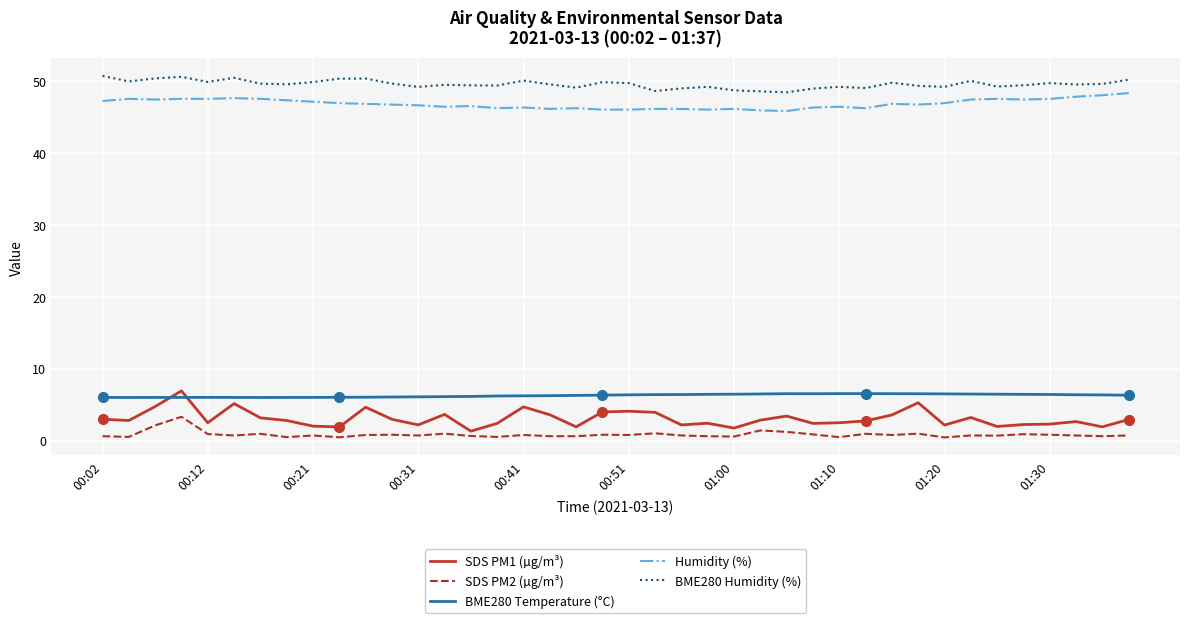

What are all the series names shown in the legend?

SDS PM1 (µg/m³), SDS PM2 (µg/m³), BME280 Temperature (°C), Humidity (%), BME280 Humidity (%)